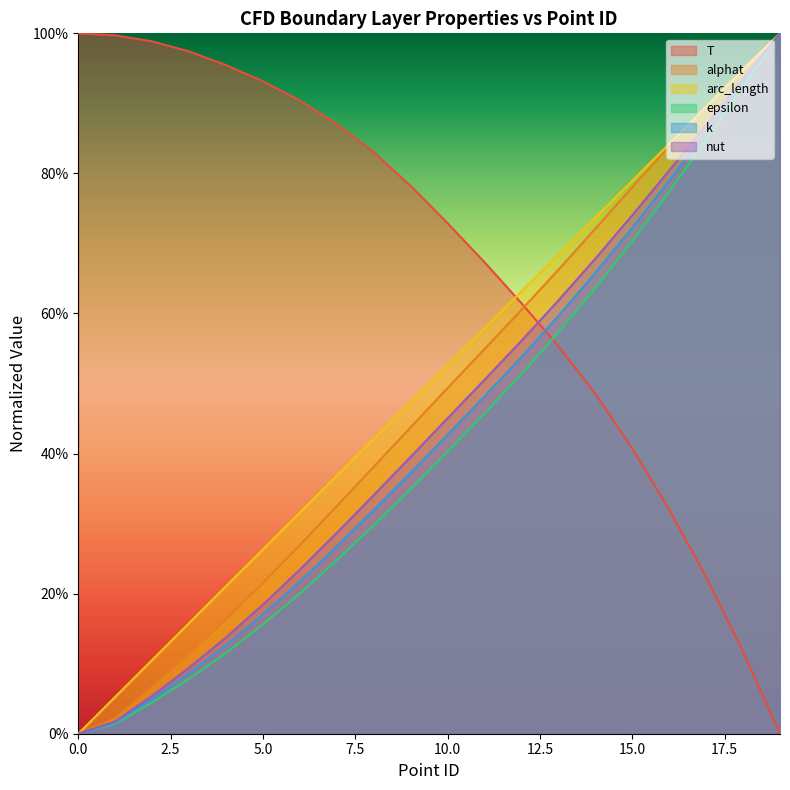

What is the difference between the epsilon values at 11 and 3?

0.4